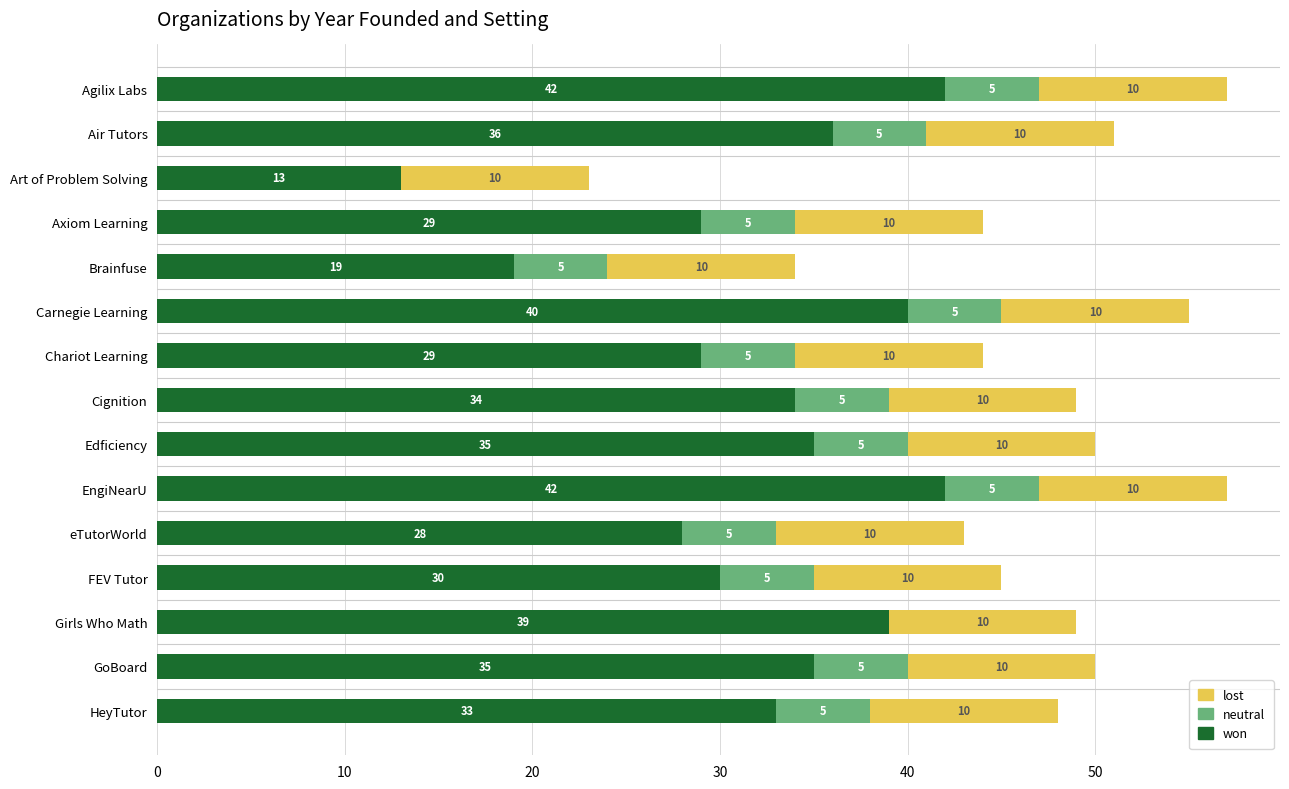

What is the total value across all series at Chariot Learning?

44